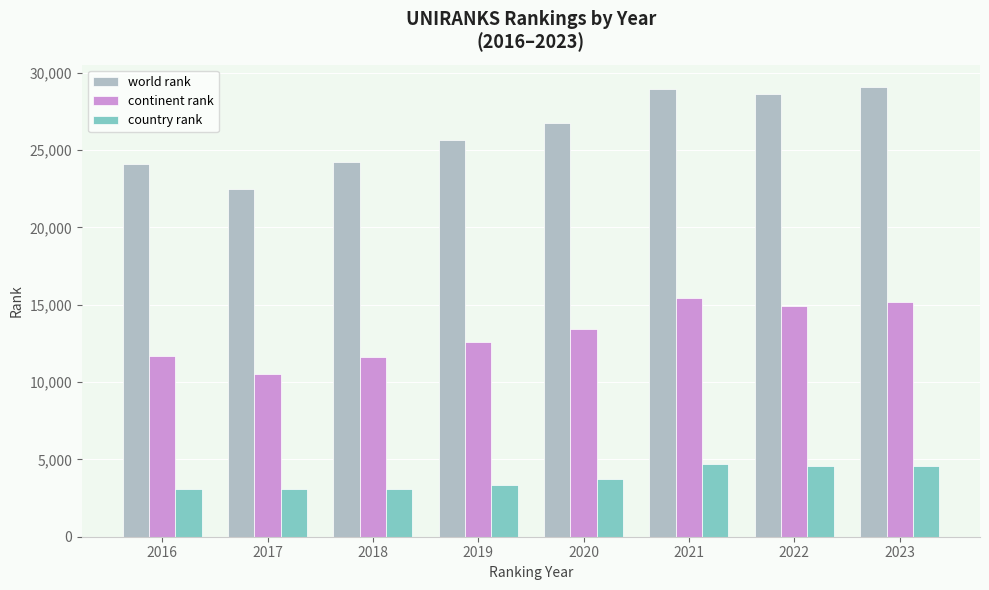

Is the value of country rank at 2022 greater than the value of world rank at 2023?

No